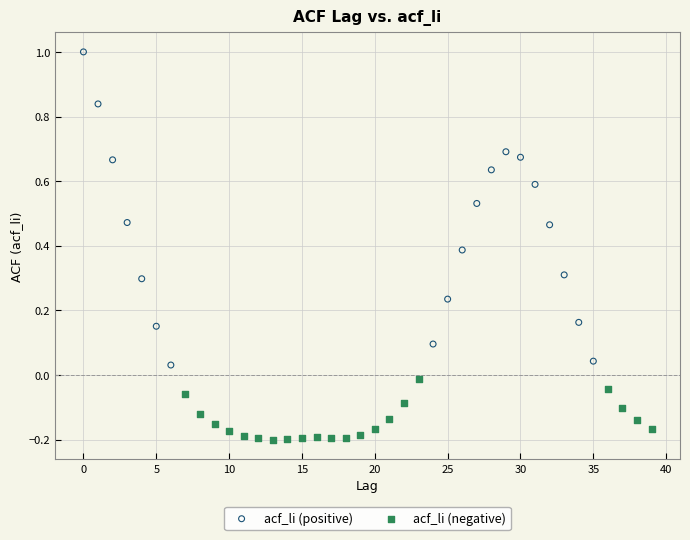

Which series reaches the minimum Y coordinate?

acf_li (negative)